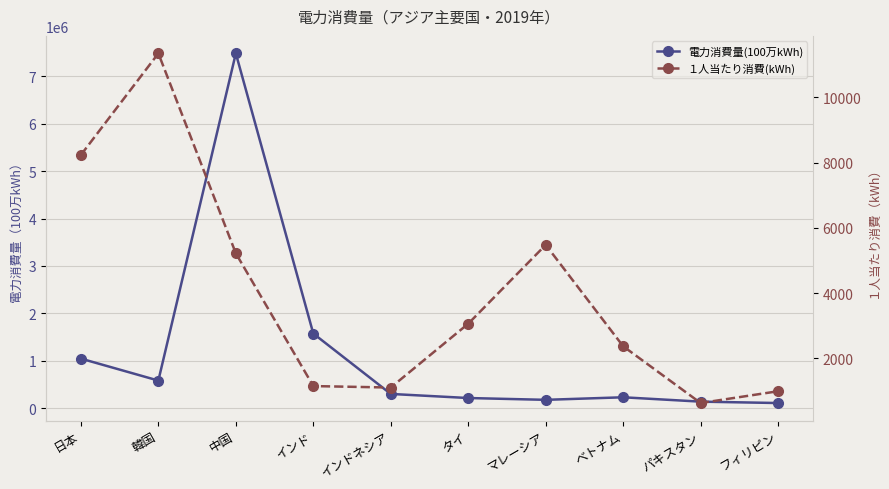

True or false: １人当たり消費(kWh) and 電力消費量(100万kWh) intersect in this chart.

False